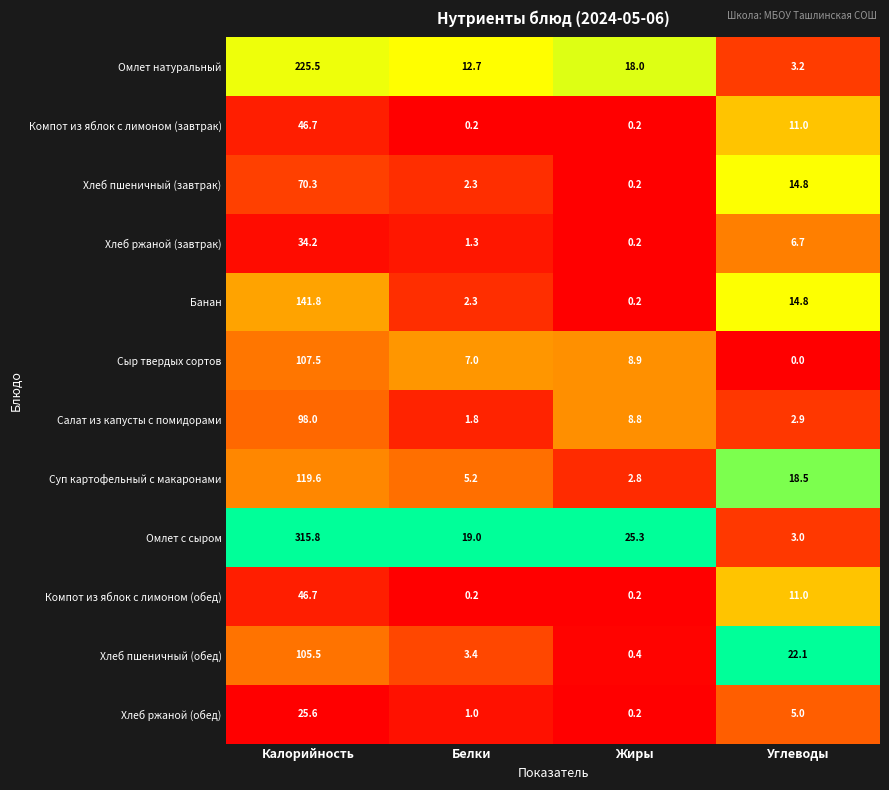

The value of Омлет натуральный at Углеводы is 3.2. True or false?

True